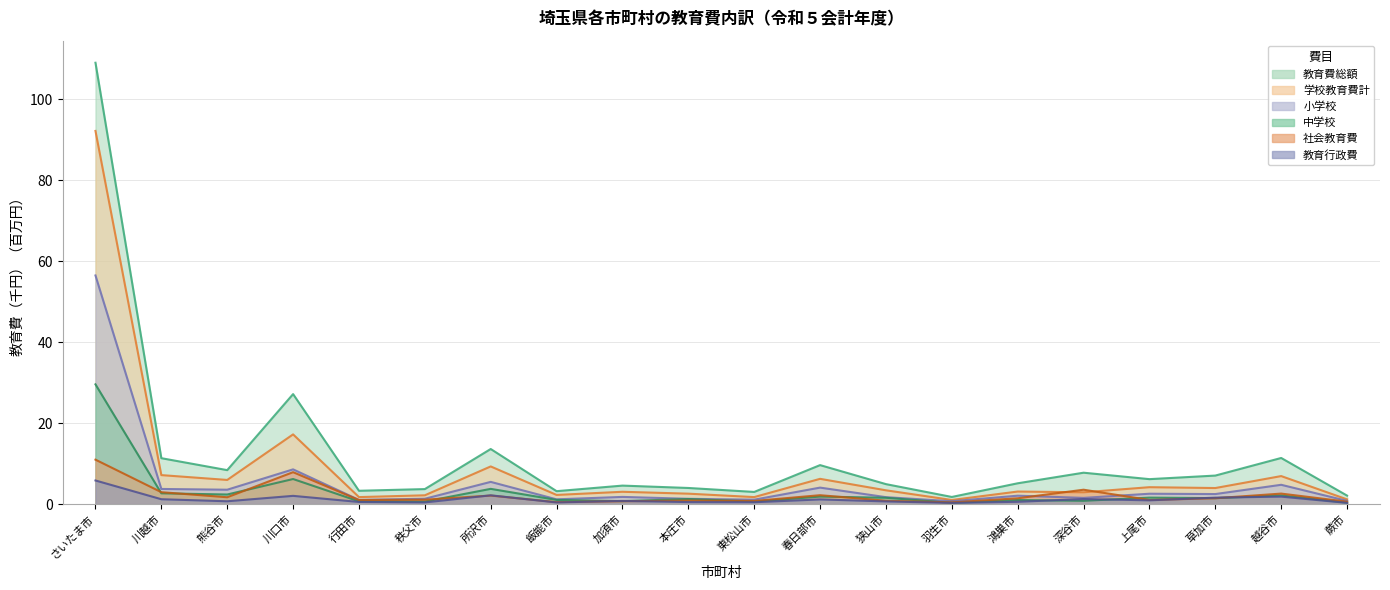

Where is the first local minimum for 中学校?

熊谷市